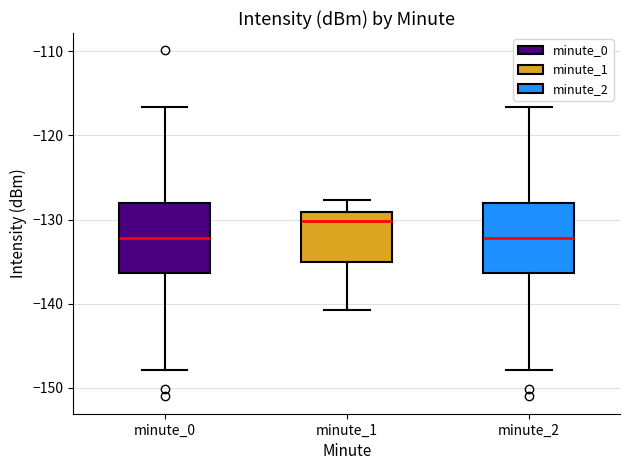

Reading left to right, transcribe this box plot: for each box, give where its median line is, the range the box spans, and where its two whiskers end, as read against the y-axis. The values are not printed on the chart, so give them approximately, as read against the axis.

minute_0: median -132, box -136 to -128, whiskers -148 to -117
minute_1: median -130, box -135 to -129, whiskers -141 to -128
minute_2: median -132, box -136 to -128, whiskers -148 to -117